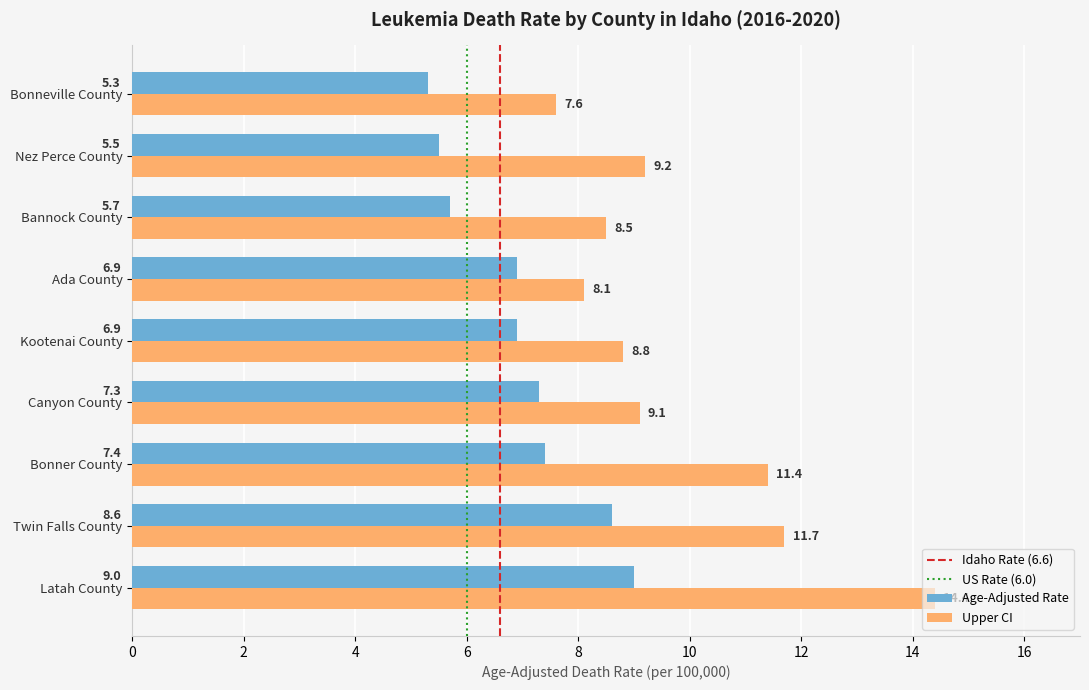

Which series has the widest spread of values?

Upper CI